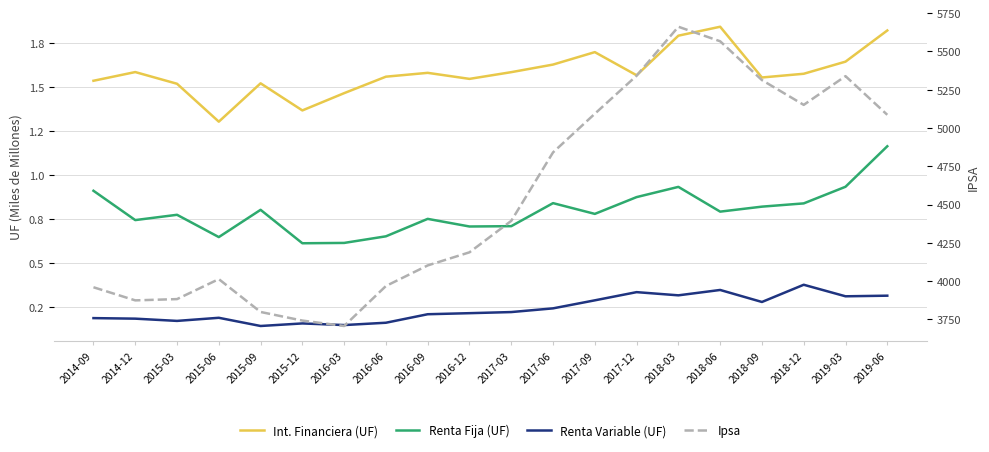

True or false: Int. Financiera (UF) and Renta Variable (UF) cross at least once.

False